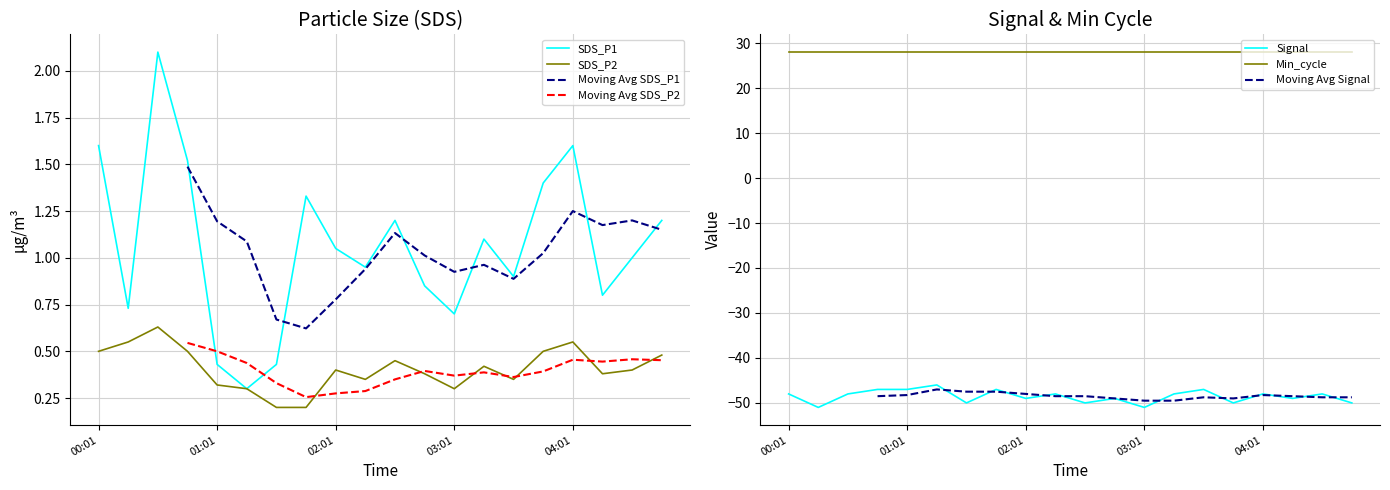

True or false: SDS_P2 and SDS_P1 intersect in this chart.

False